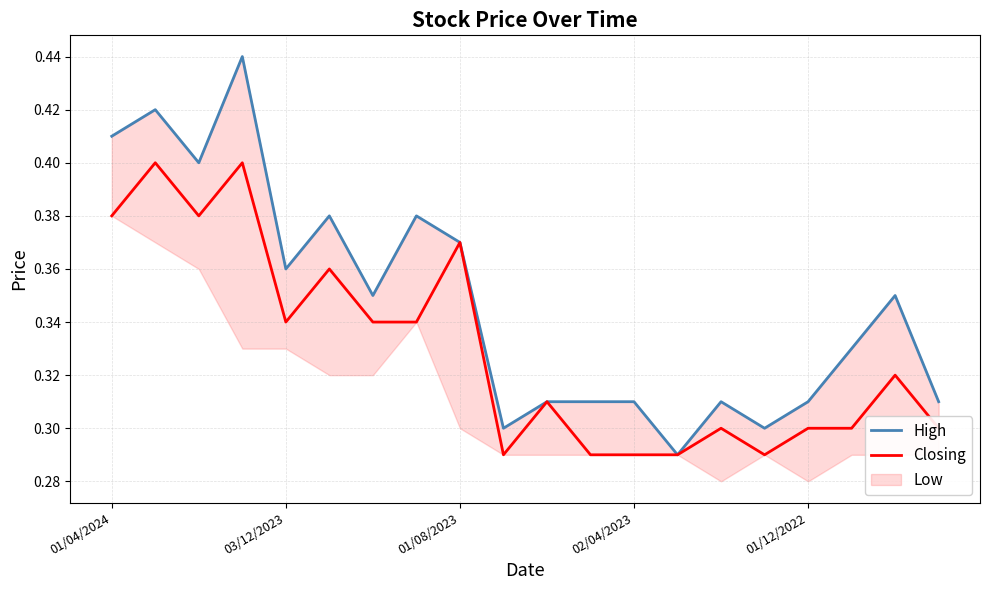

What is the minimum value for Closing?

0.3